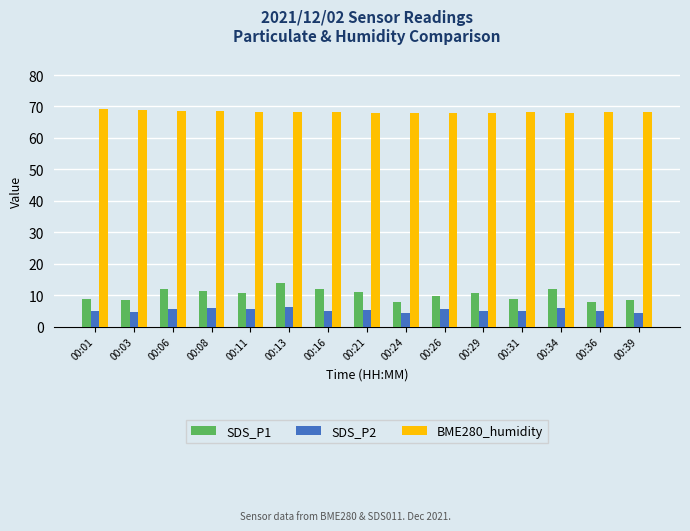

What is the average value of the SDS_P2 series?

5.2